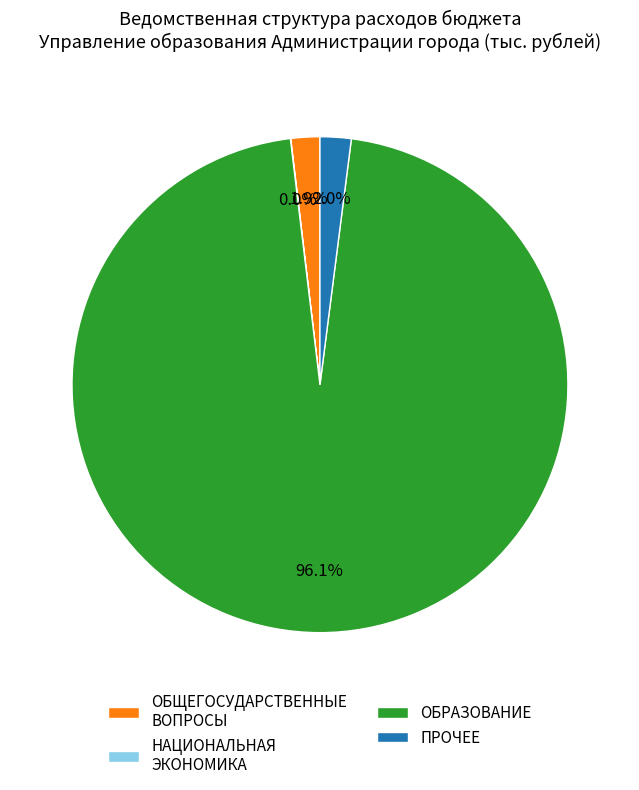

To the nearest percent, what percentage of the pie is ОБРАЗОВАНИЕ?

96%